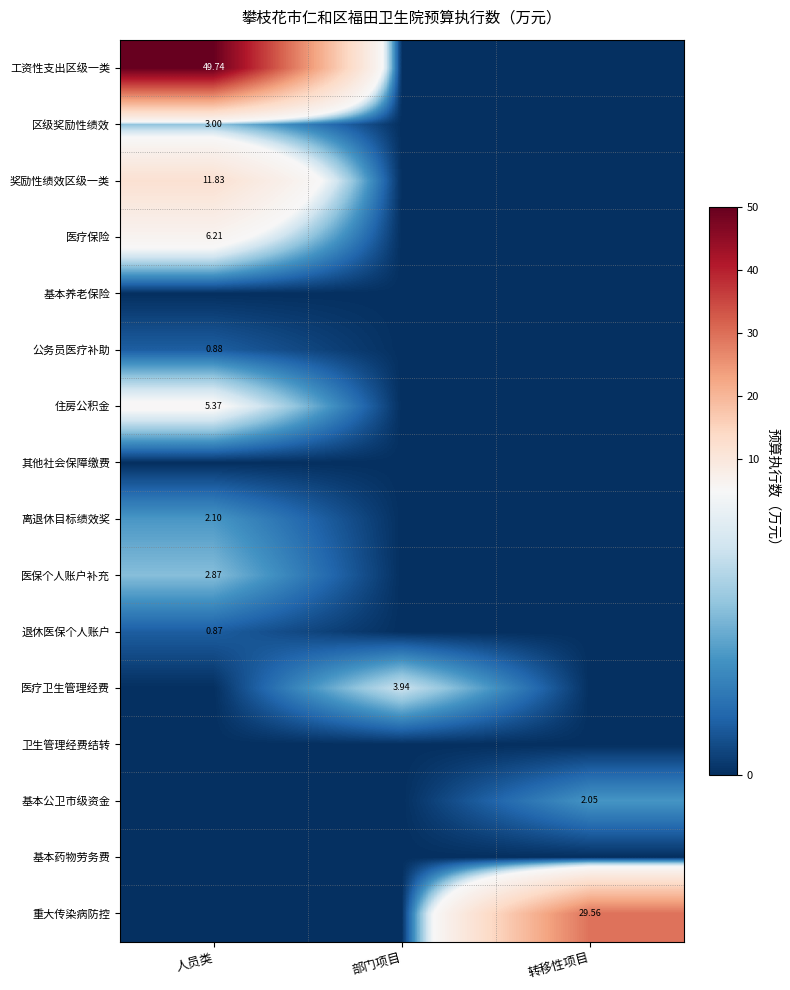

Between 转移性项目 and 部门项目, which is larger?

转移性项目